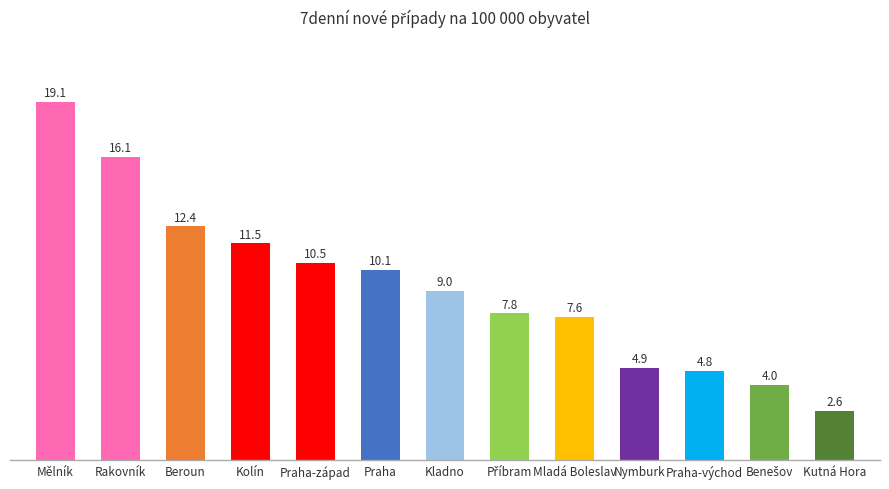

Reading right to left, what are all the values shown in this chart?

2.6	4.0	4.8	4.9	7.6	7.8	9.0	10.1	10.5	11.5	12.4	16.1	19.1